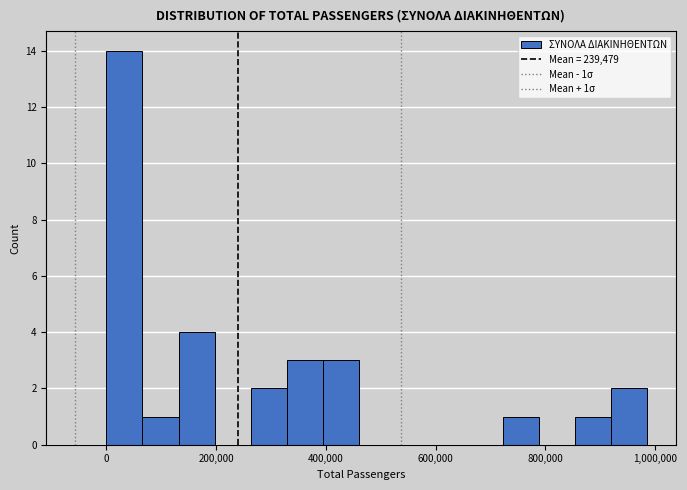

Read against the x-axis, roughly where is the centre of the tallest bar?

40000